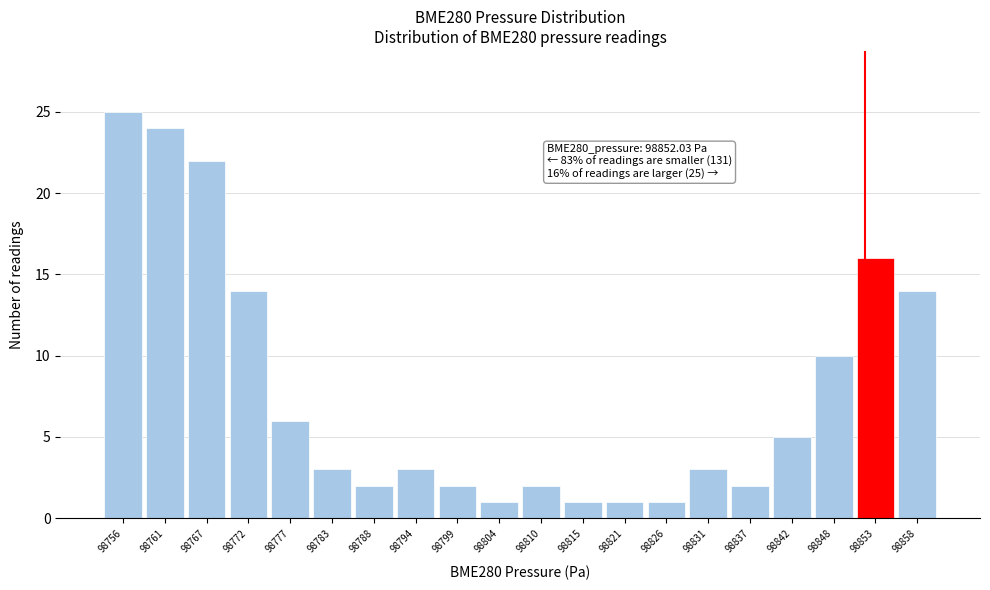

Which range on the x-axis has the tallest bar?

98754 to 98759